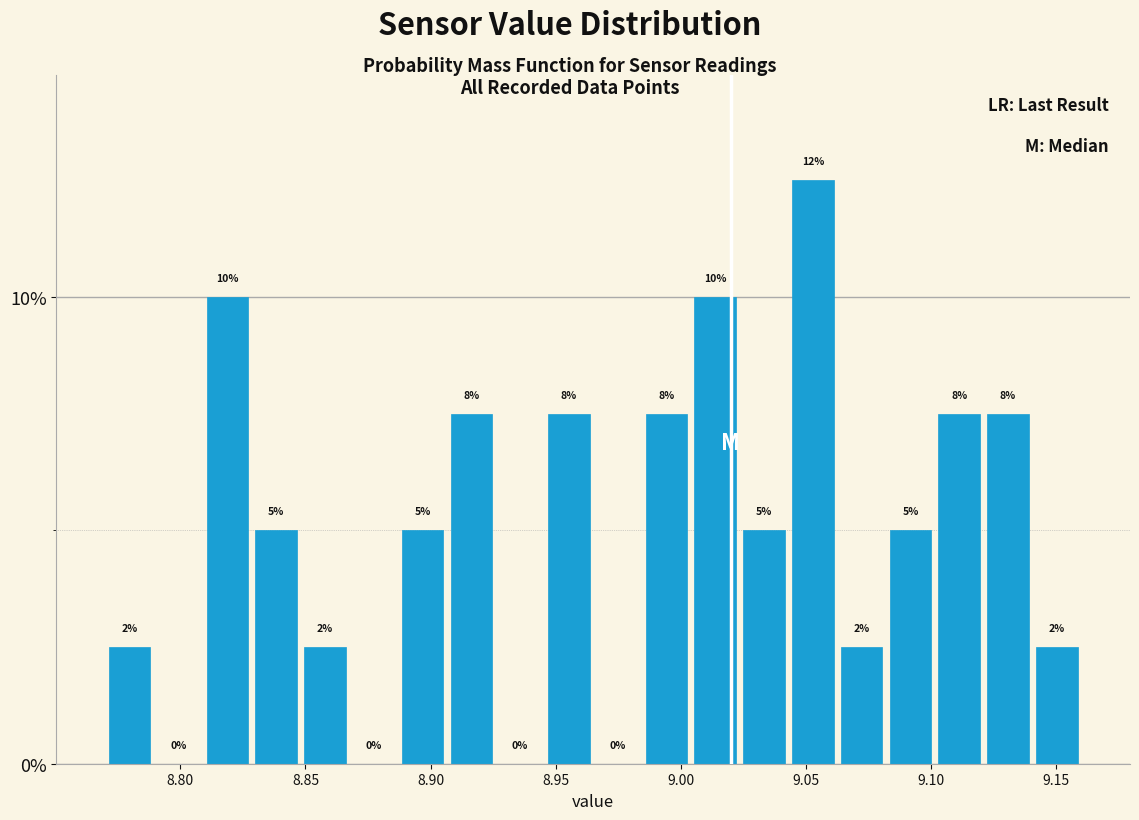

Around what value on the x-axis is the tallest bar? Give the approximate position of its centre, as read against the axis.

9.055